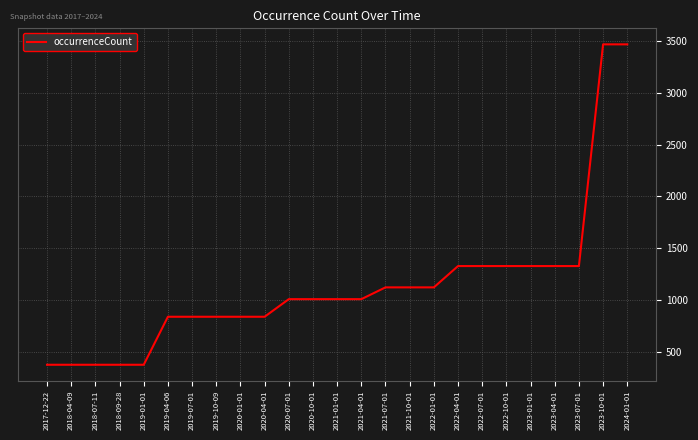

What is the ratio of the value at 2020-07-01 to the value at 2023-07-01?

0.8